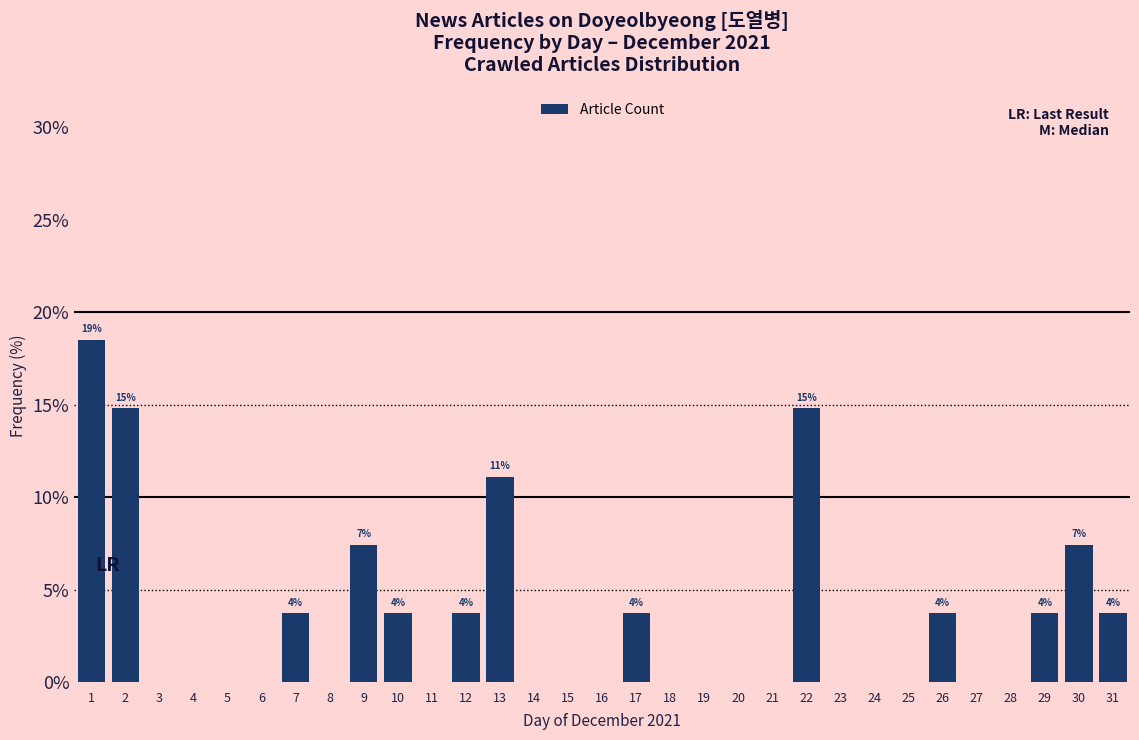

Read the value at 30.

7.4